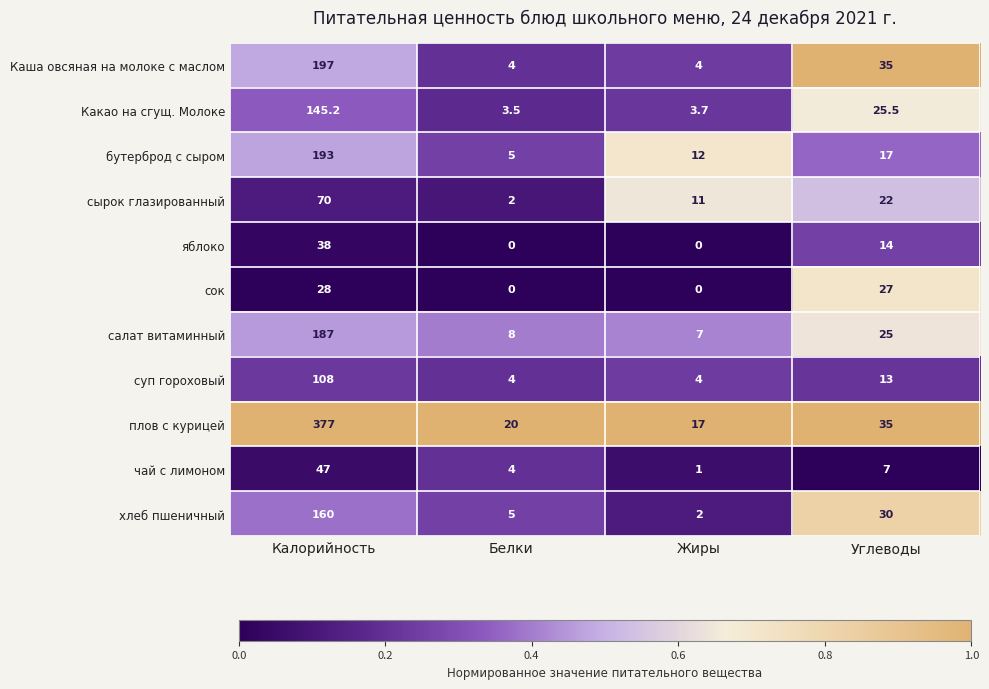

Which category has the highest value in the бутерброд с сыром series?

Калорийность